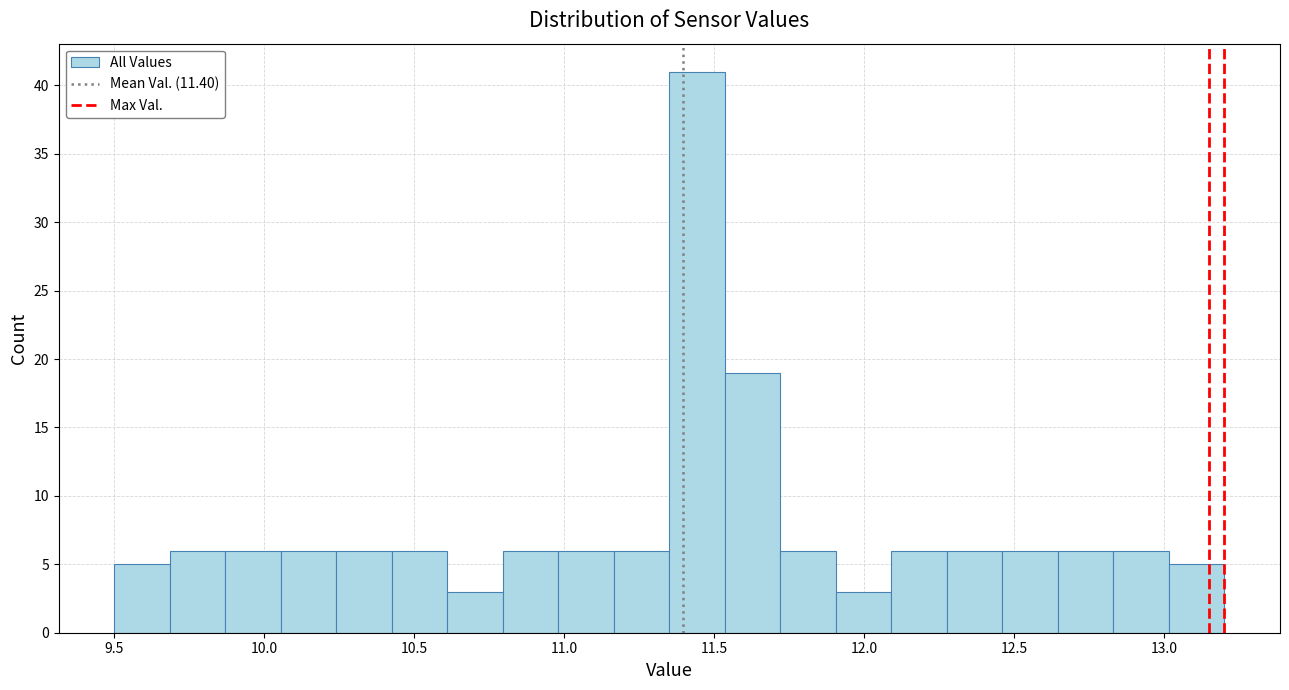

Read against the x-axis, roughly where is the centre of the tallest bar?

11.45